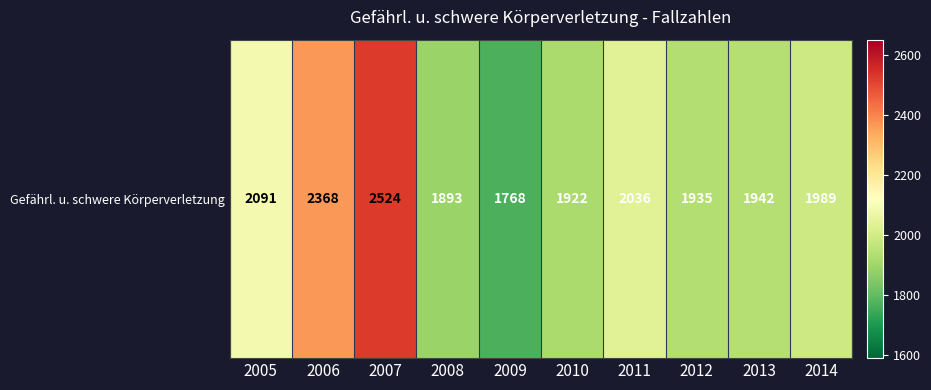

What is the difference between the maximum and minimum values?

756